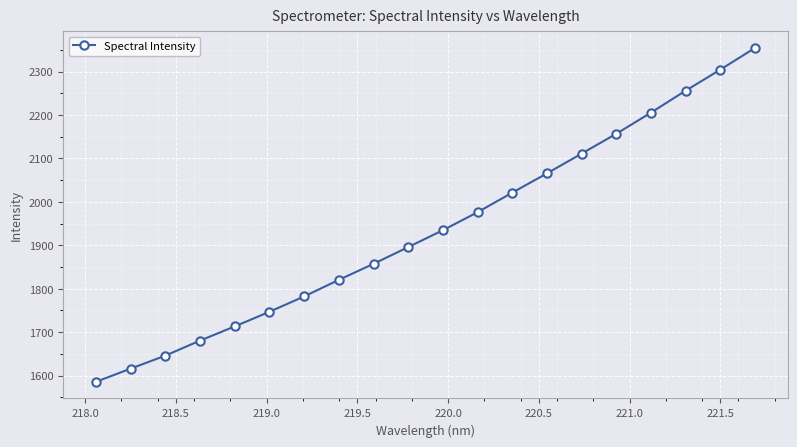

What is the average value?

1936.5